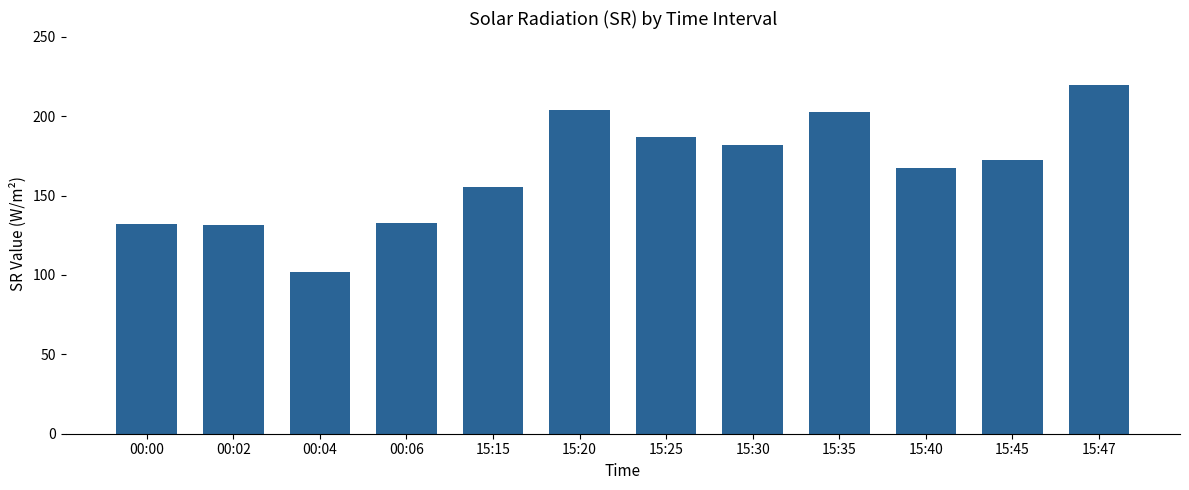

What is the value of the 7th bar from the left?

186.6